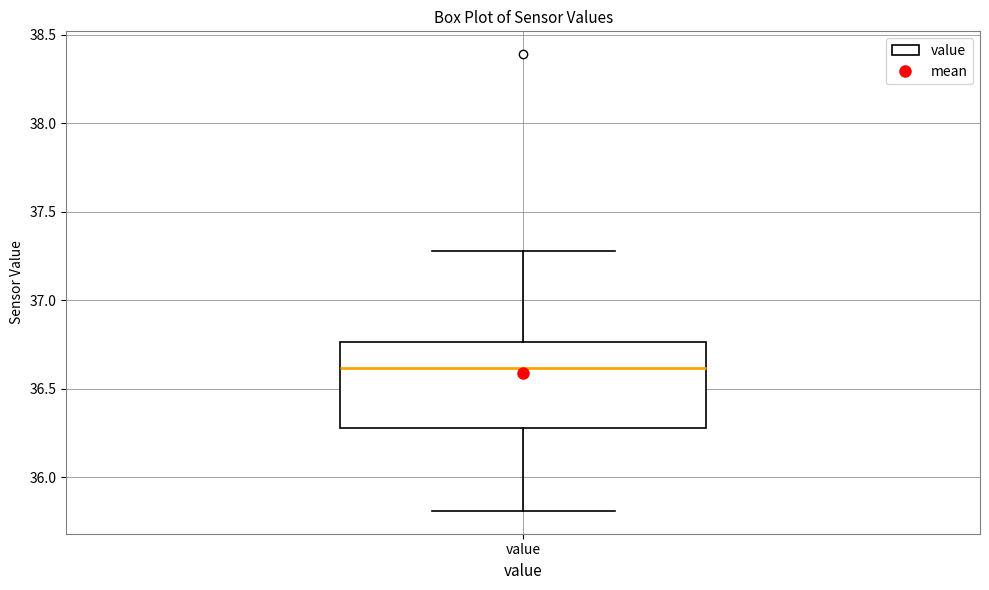

Where is the upper edge of the box for value on the y-axis? The values are not printed on the chart, so give them approximately, as read against the axis.

36.75